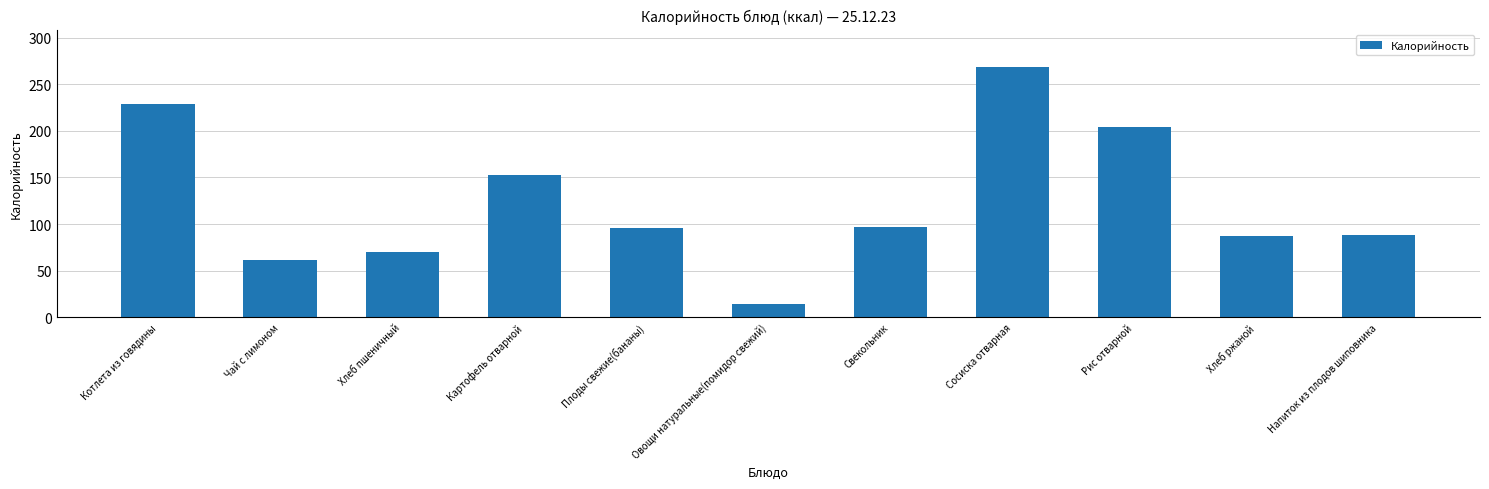

Where does the data first go above 96?

Котлета из говядины